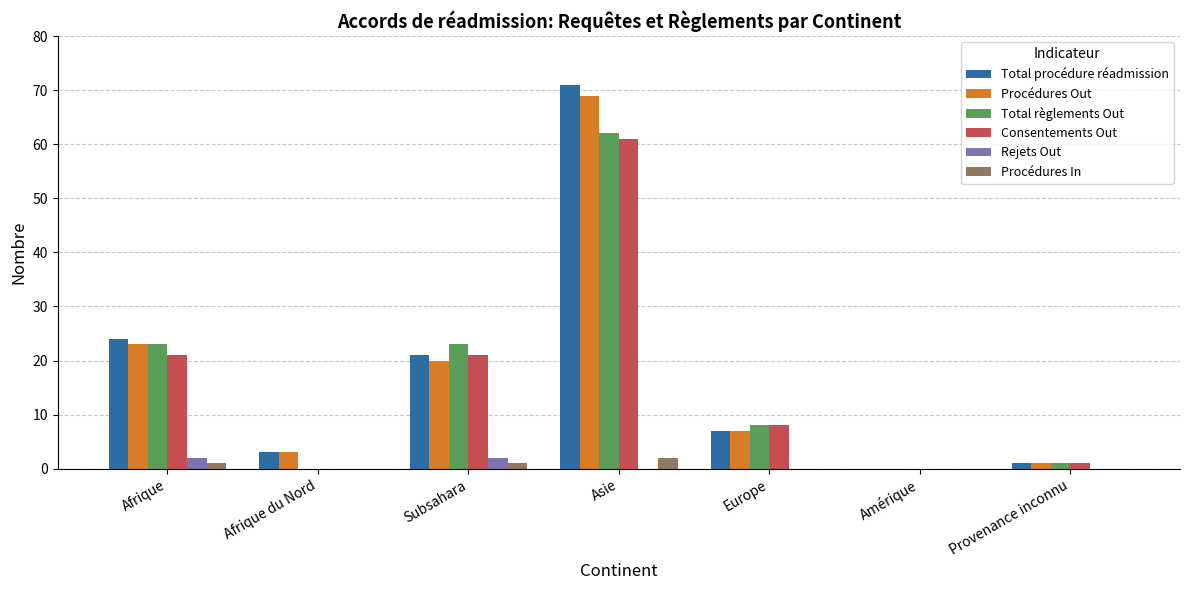

Is it true that Consentements Out equals 0 at Afrique du Nord?

True